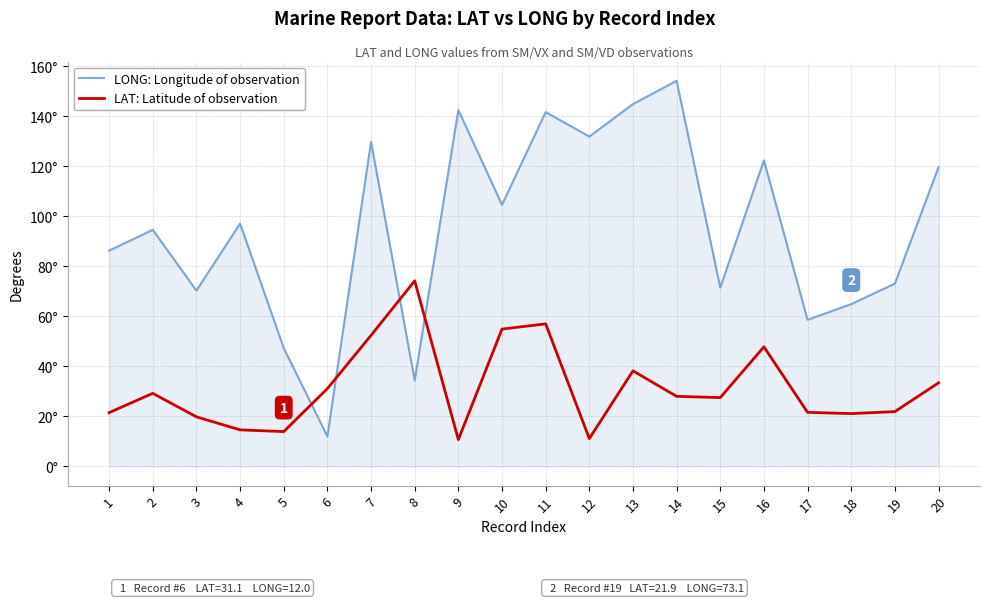

List the series in order of their overall mean, lowest first.

LAT: Latitude of observation, LONG: Longitude of observation